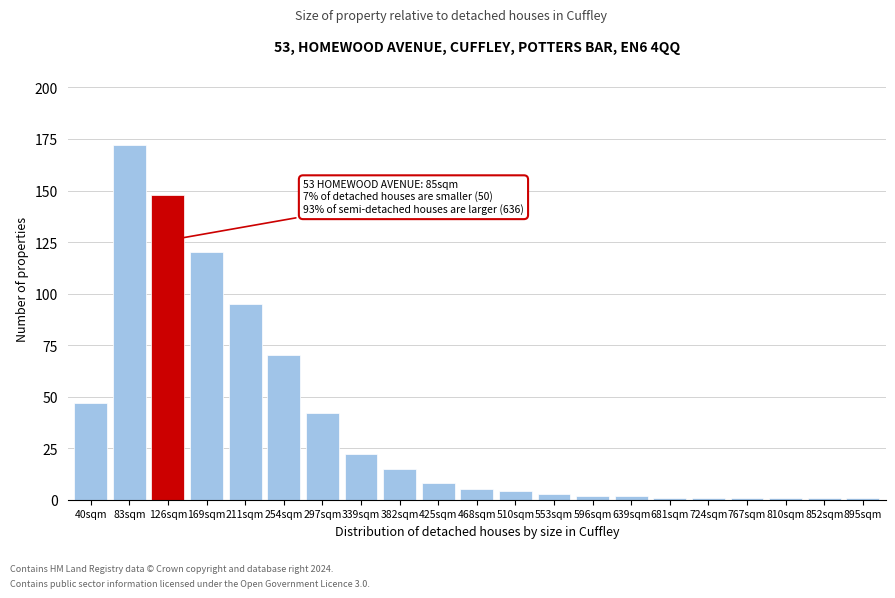

Reading left to right, transcribe all the data shown in this chart.

40sqm=47	83sqm=172	126sqm=148	169sqm=120	211sqm=95	254sqm=70	297sqm=42	339sqm=22	382sqm=15	425sqm=8	468sqm=5	510sqm=4	553sqm=3	596sqm=2	639sqm=2	681sqm=1	724sqm=1	767sqm=1	810sqm=1	852sqm=1	895sqm=1